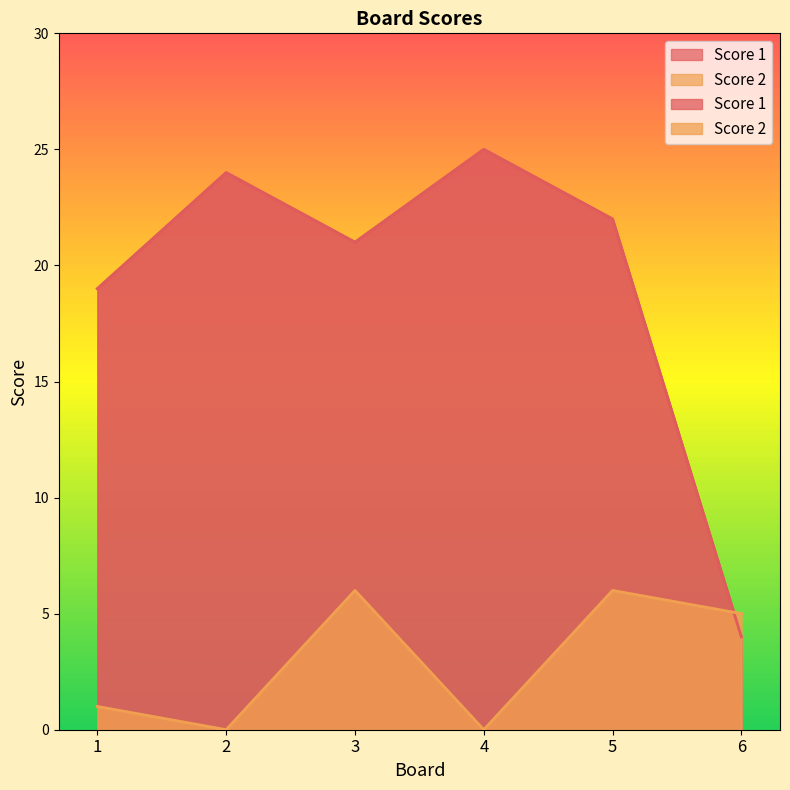

Which series has the largest range (max minus min)?

Score 1